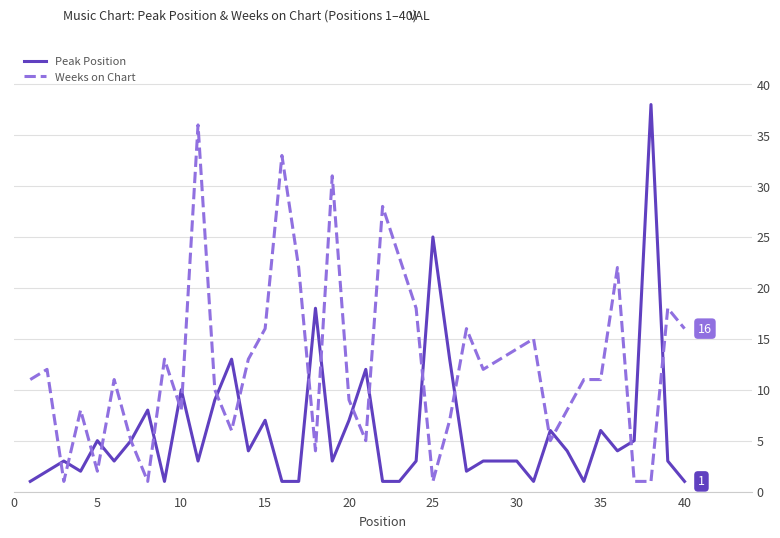

What is the maximum value for Weeks on Chart?

36